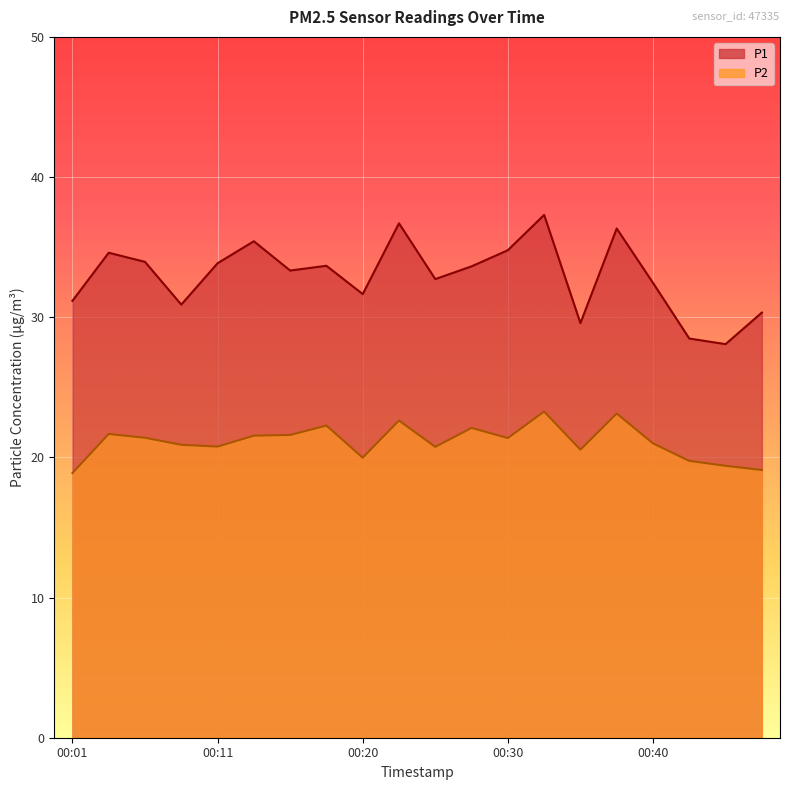

How many distinct data groups are displayed?

2